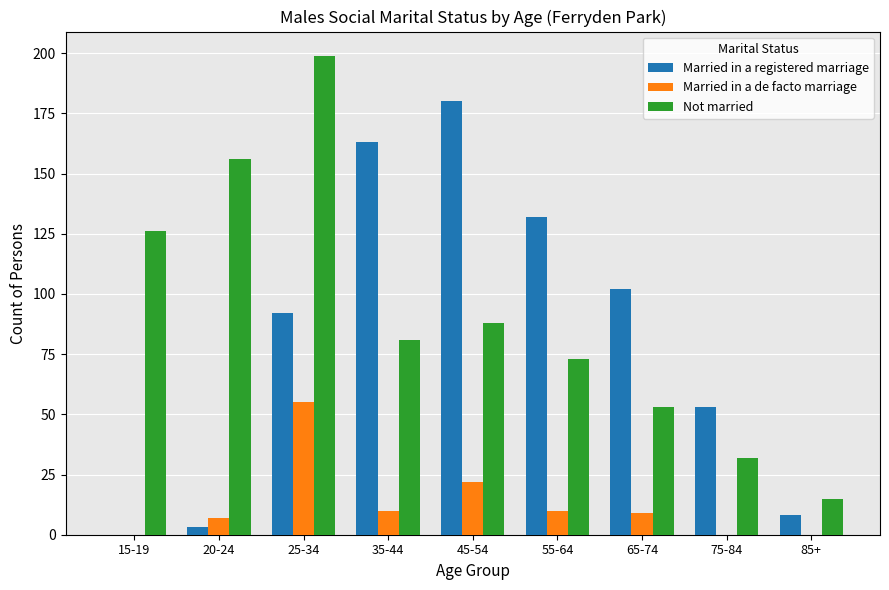

Reading right to left, extract all data points from this chart.

Married in a registered marriage: 85+=8	75-84=53	65-74=102	55-64=132	45-54=180	35-44=163	25-34=92	20-24=3	15-19=0
Married in a de facto marriage: 85+=0	75-84=0	65-74=9	55-64=10	45-54=22	35-44=10	25-34=55	20-24=7	15-19=0
Not married: 85+=15	75-84=32	65-74=53	55-64=73	45-54=88	35-44=81	25-34=199	20-24=156	15-19=126